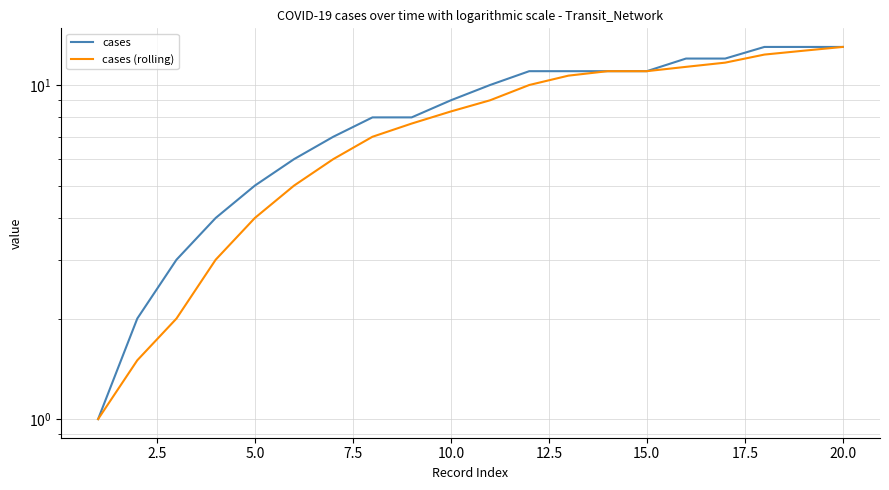

At how many categories does at least one series exceed 6?

14